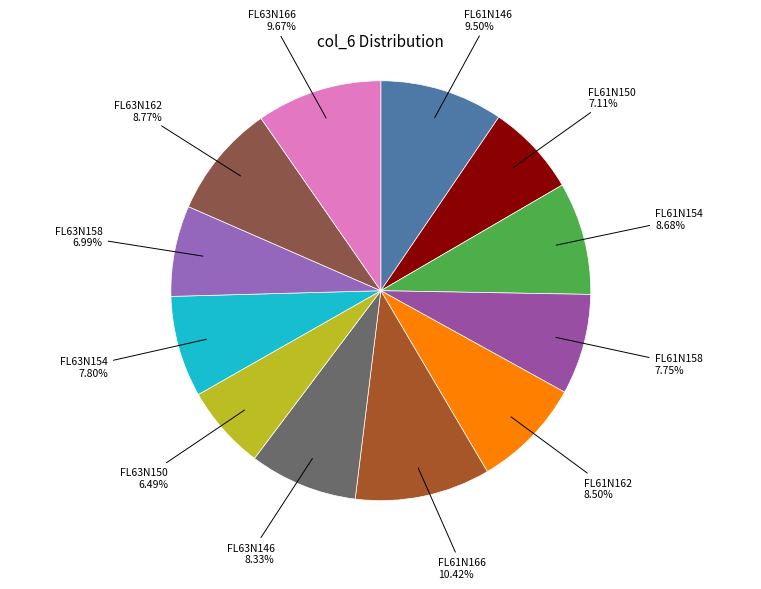

To the nearest percent, what is the combined percentage of FL61N150 and FL61N166?

18%